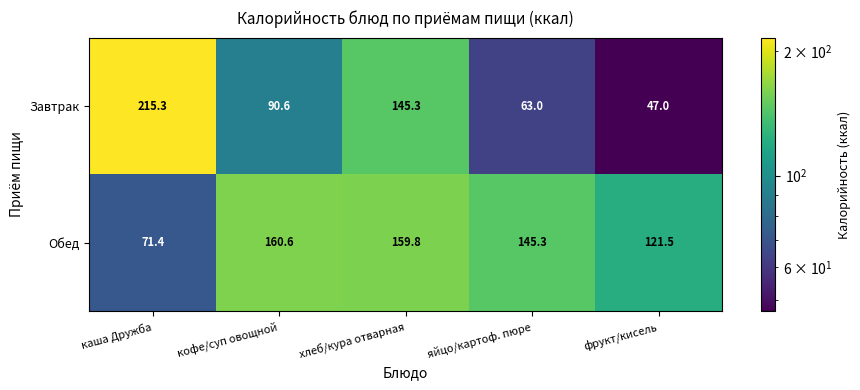

Rank the series at кофе/суп овощной from highest to lowest value.

Обед, Завтрак